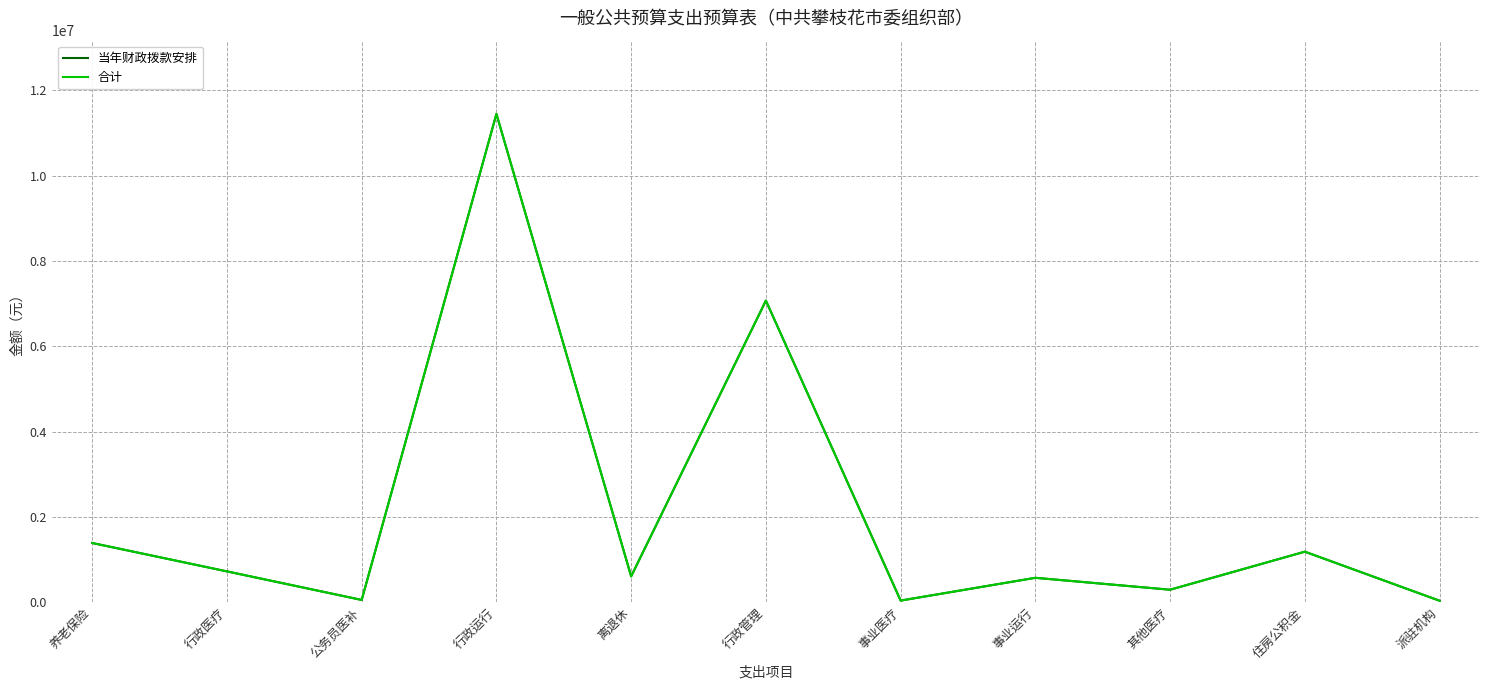

How many lines are shown in the chart?

2